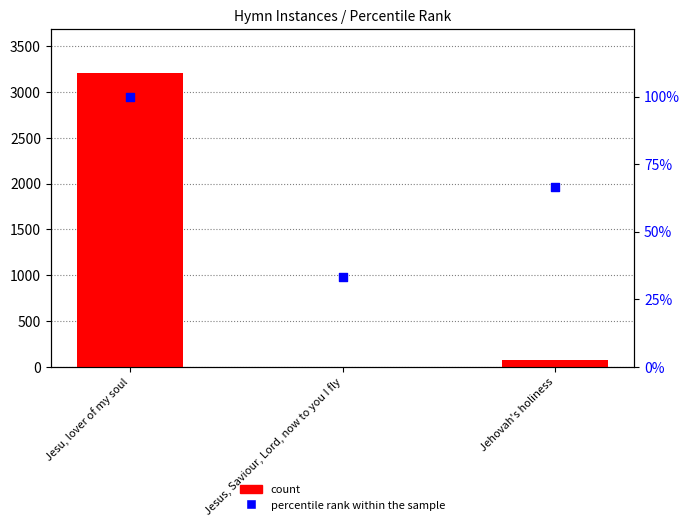

Is the value of count at Jesu, lover of my soul greater than the value of percentile rank within the sample at Jesu, lover of my soul?

Yes